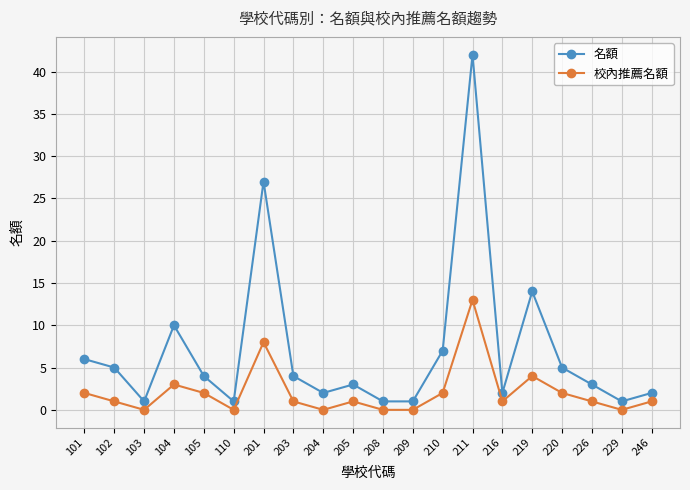

Is it true that 校內推薦名額 equals 14 at 201?

False